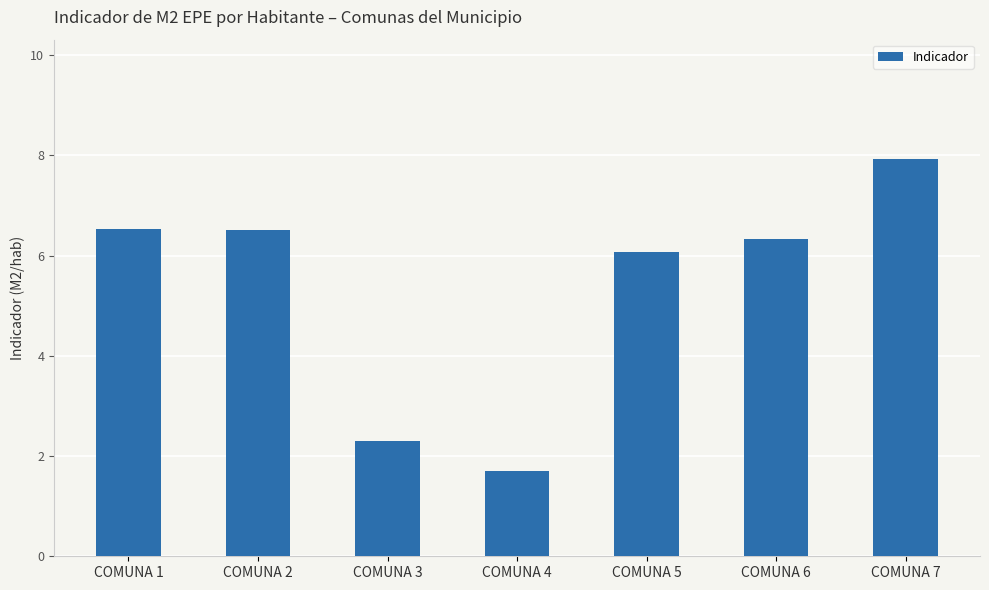

Is it true that the value at COMUNA 4 is 0.8?

False